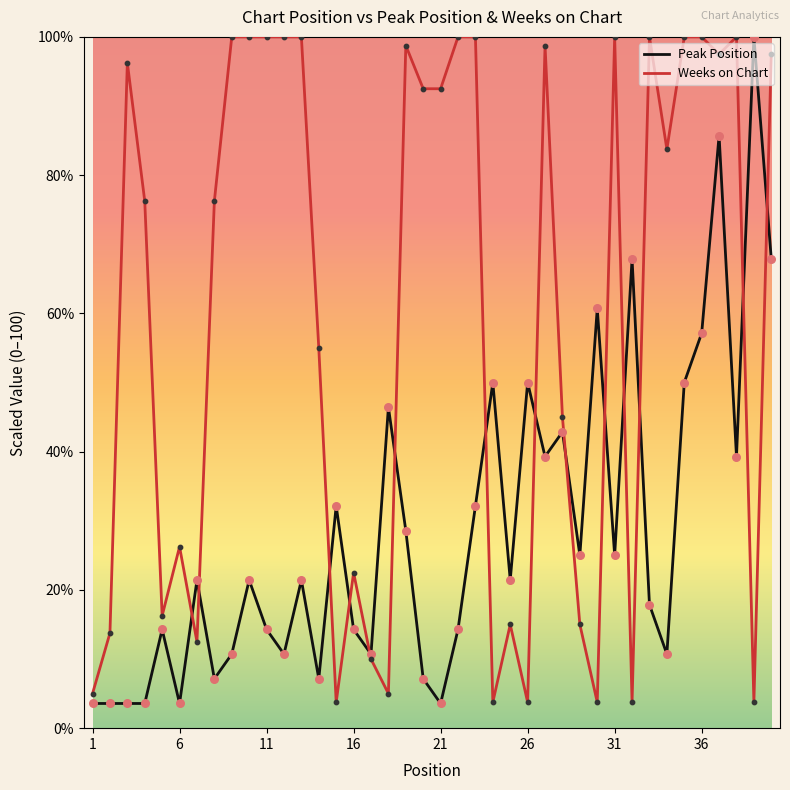

What is the maximum value for Peak Position?

100.0